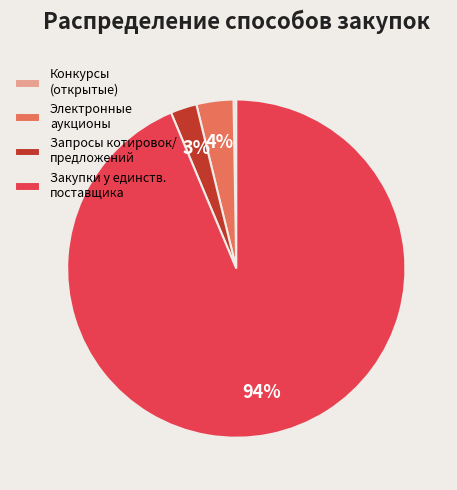

To the nearest percent, what is the difference between the largest and smallest slice percentages?

93%